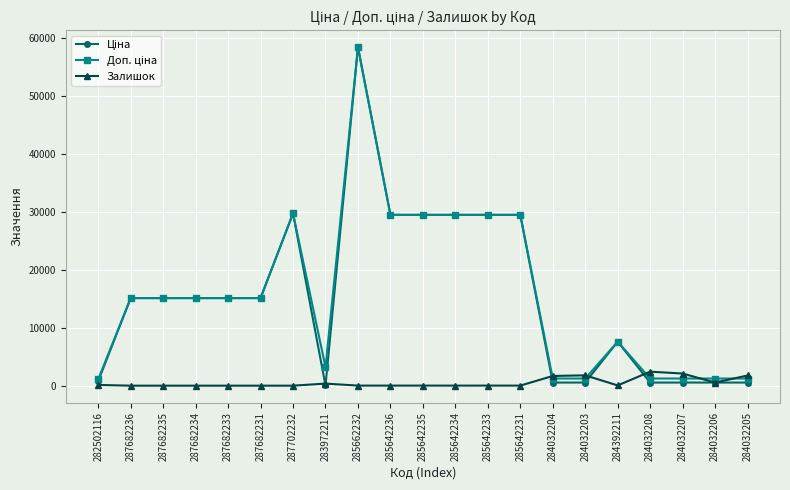

True or false: Залишок has a value of 9.0 at 285642234.

True